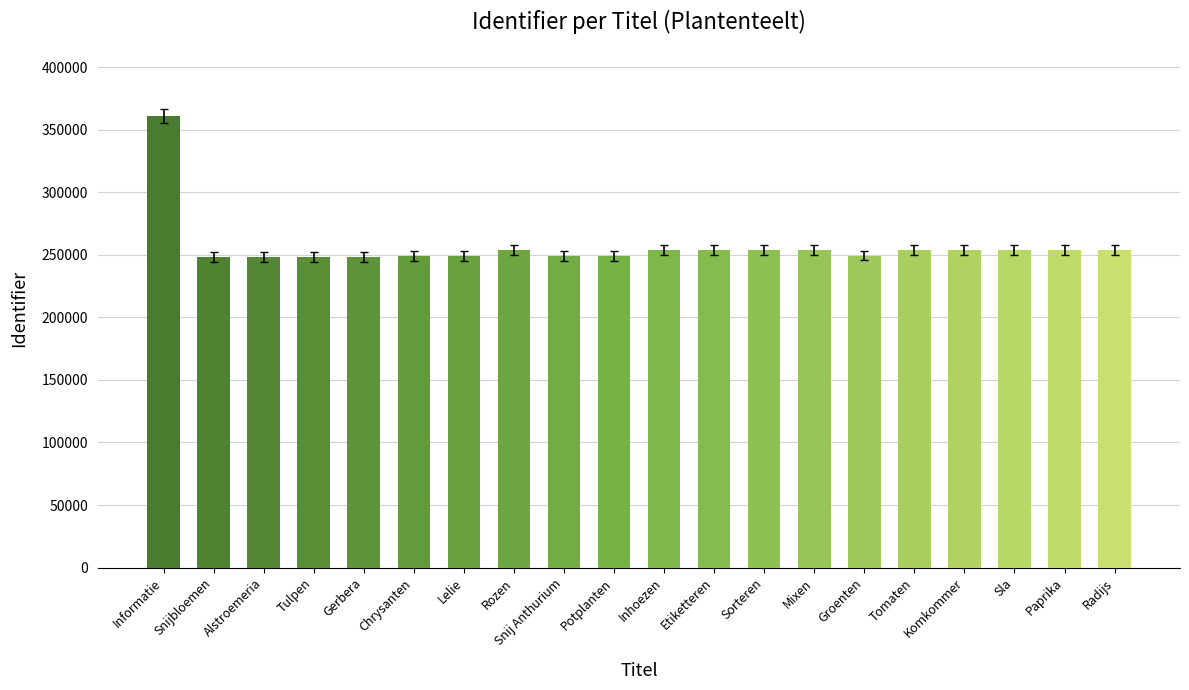

What is the value of the 16th bar from the left?

253681